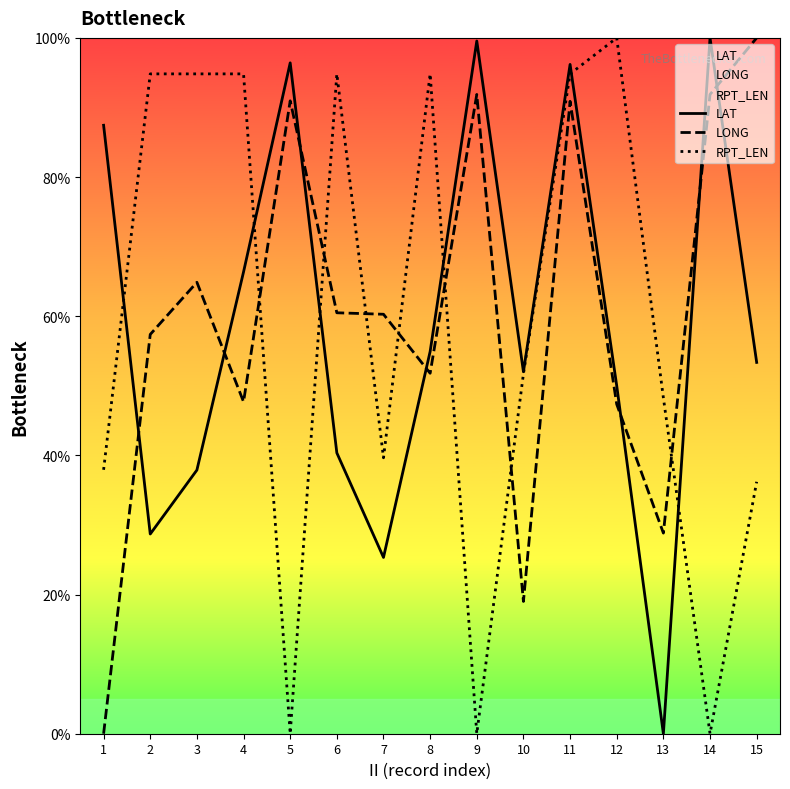

Is the value of LAT at 13 greater than the value of LONG at 12?

No